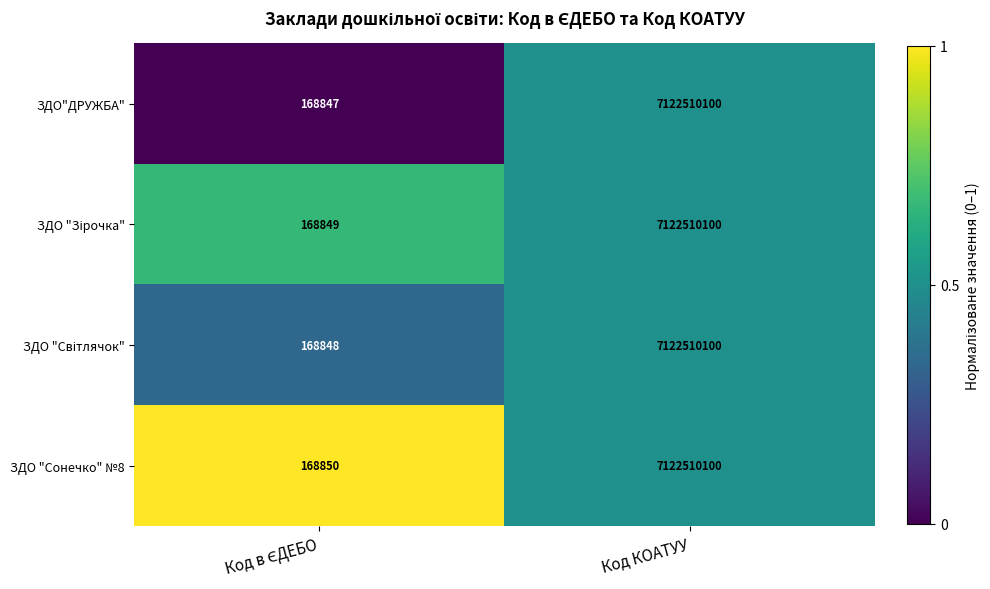

What is the greatest value displayed?

7122510100